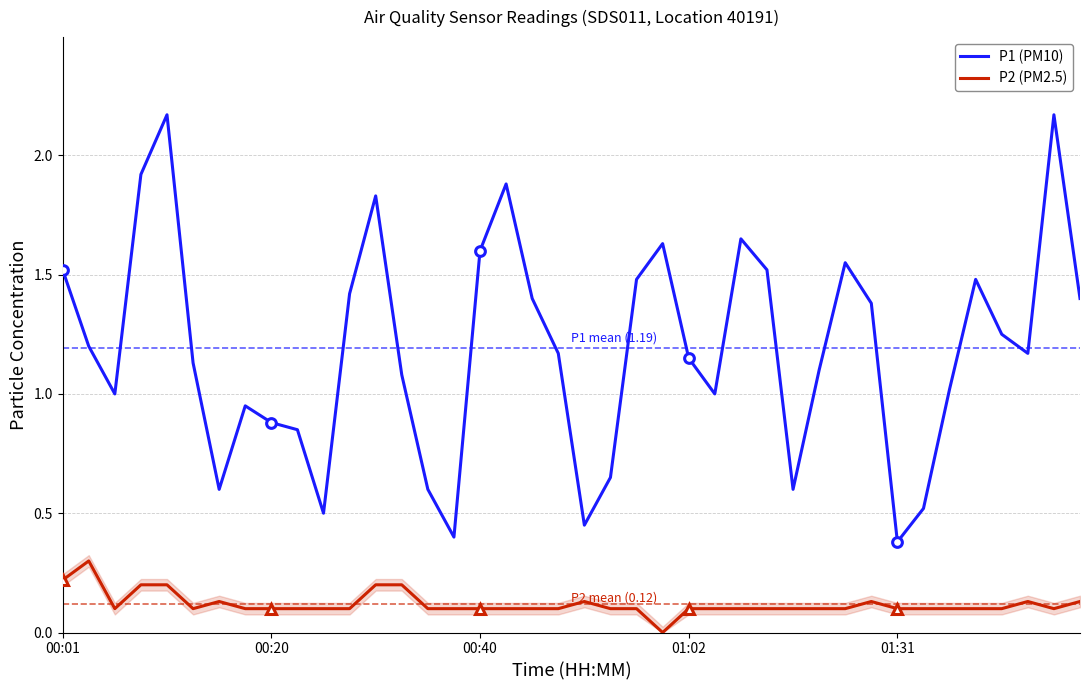

What is the highest value of the P1 (PM10) series?

2.2